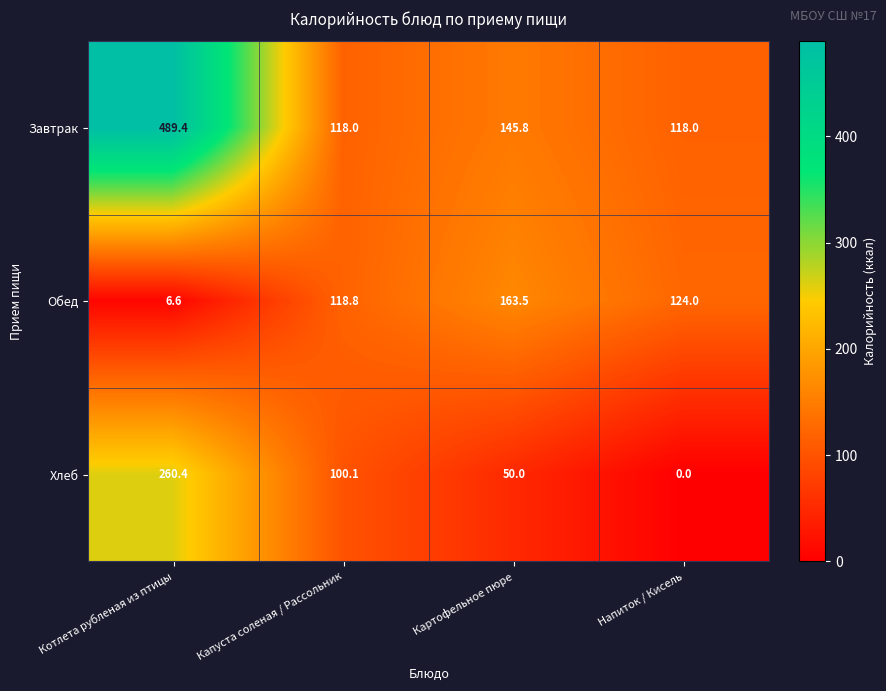

True or false: Обед has a value of 219.5 at Картофельное пюре.

False